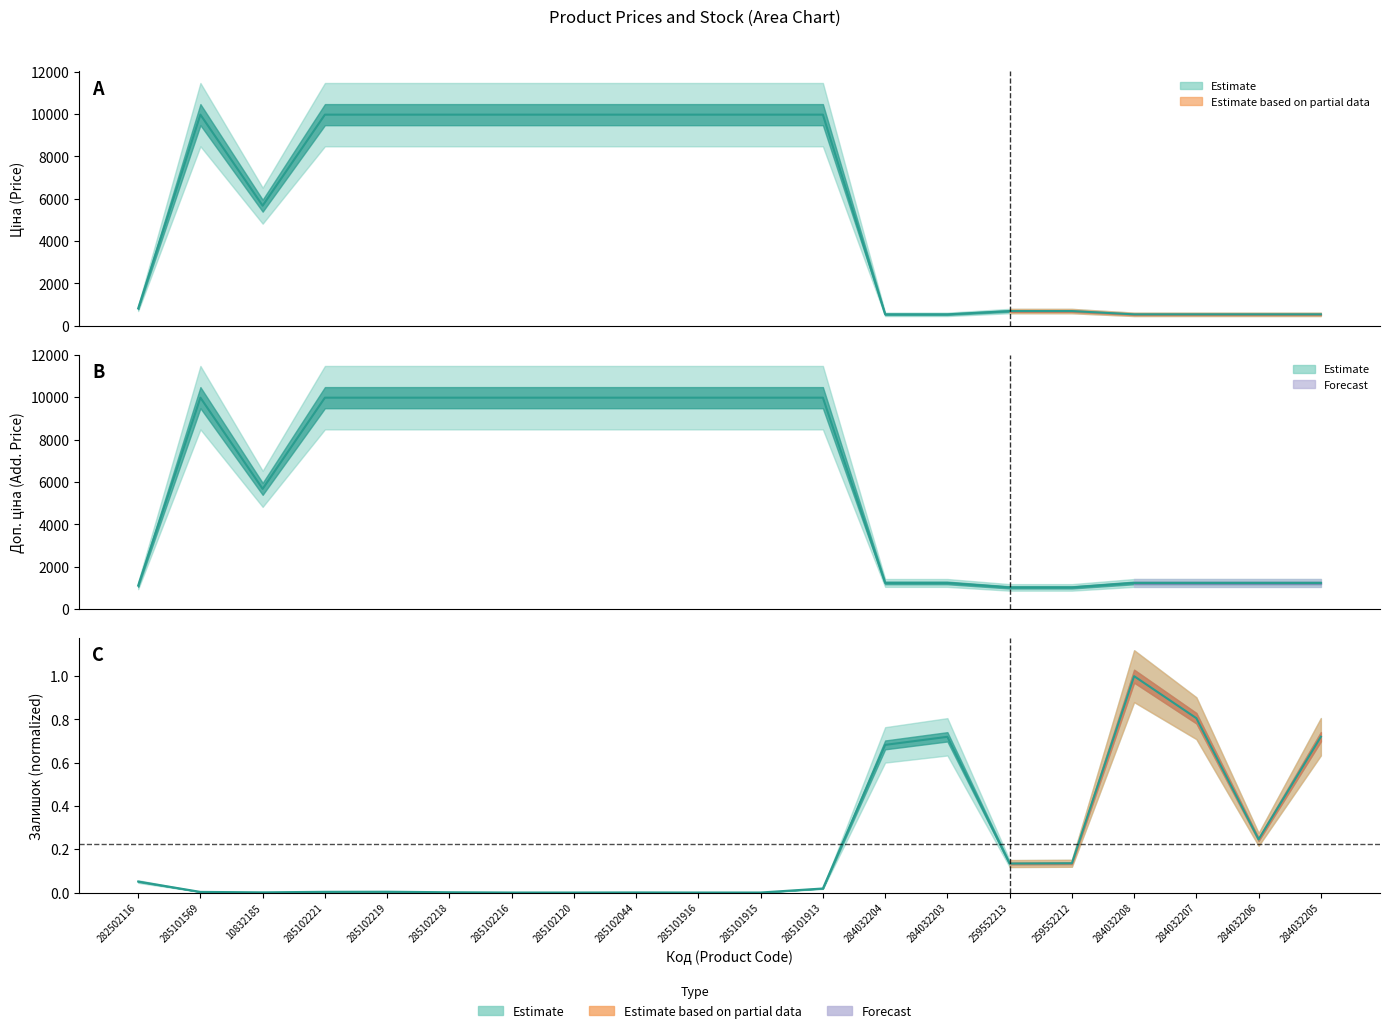

At 285102120, list the series in order from smallest to largest.

Залишок, Ціна, Доп. ціна